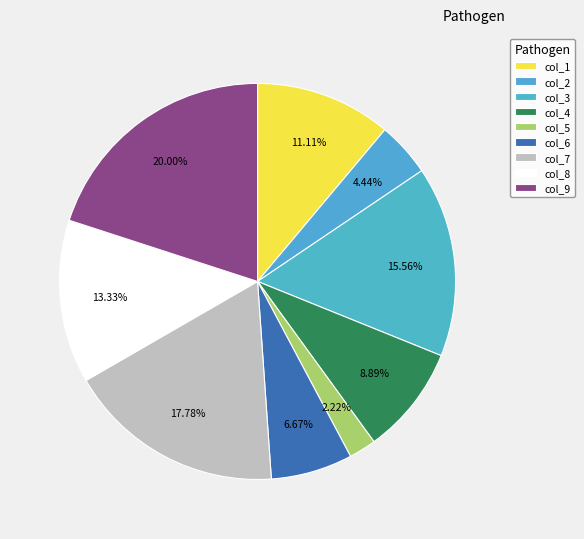

Is it true that col_2 is 4% of the pie?

True